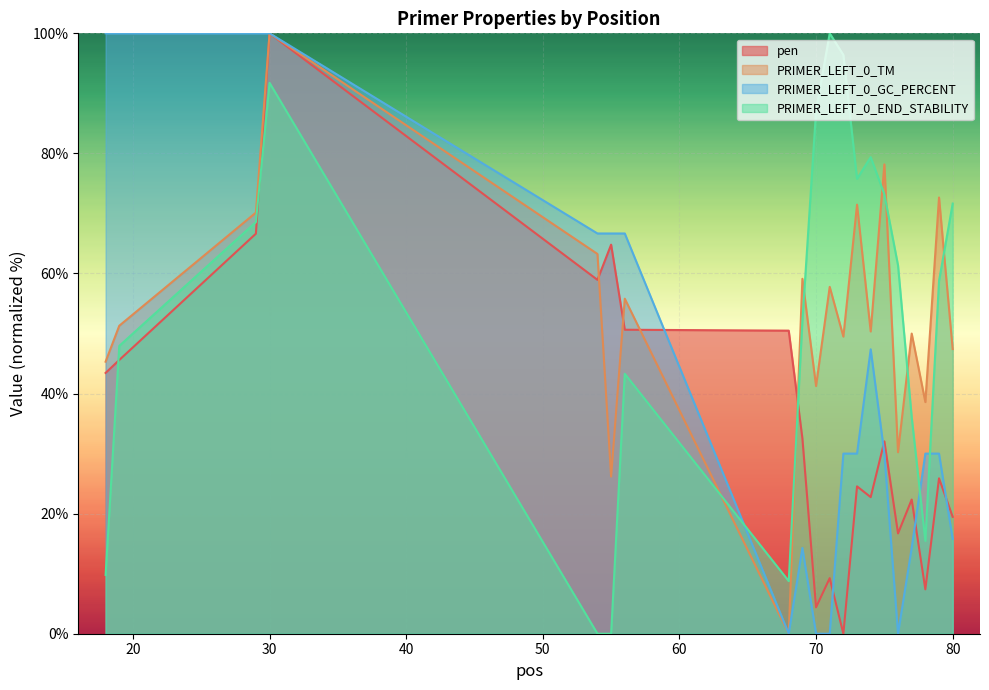

How many lines are shown in the chart?

4